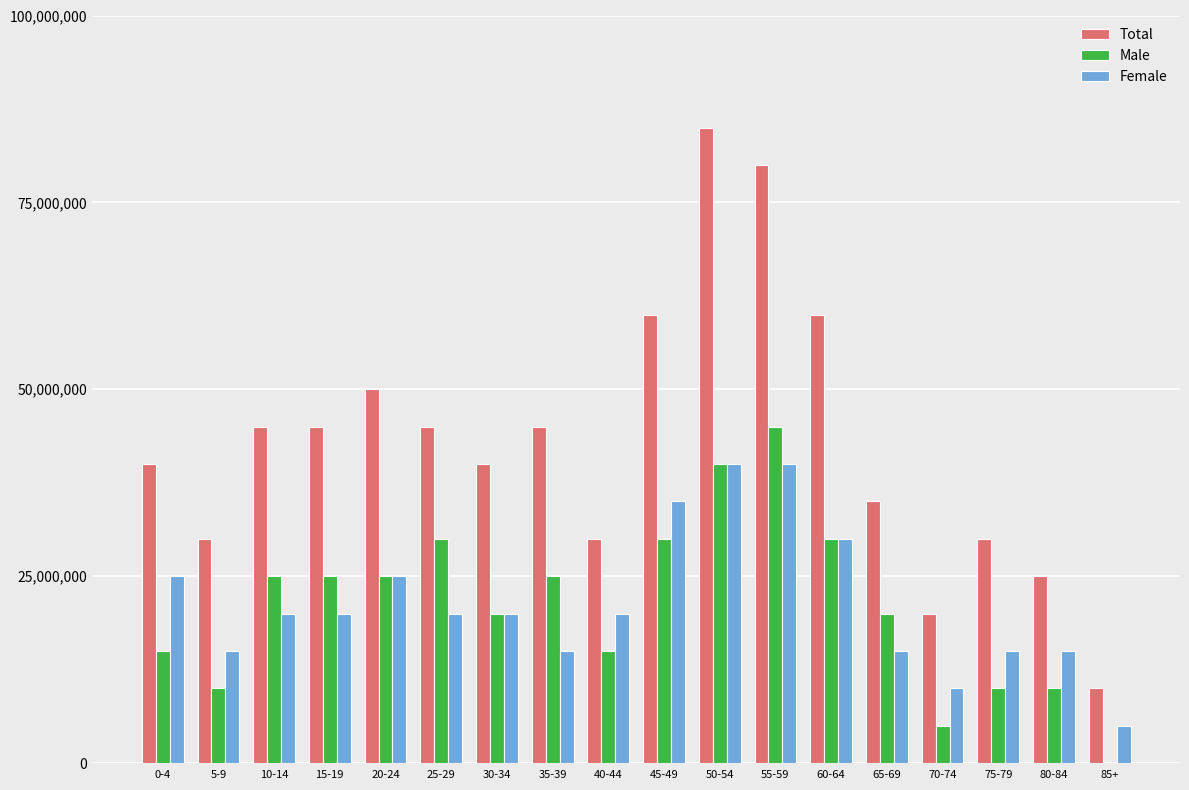

Is the value of Male at 5-9 greater than the value of Female at 40-44?

No